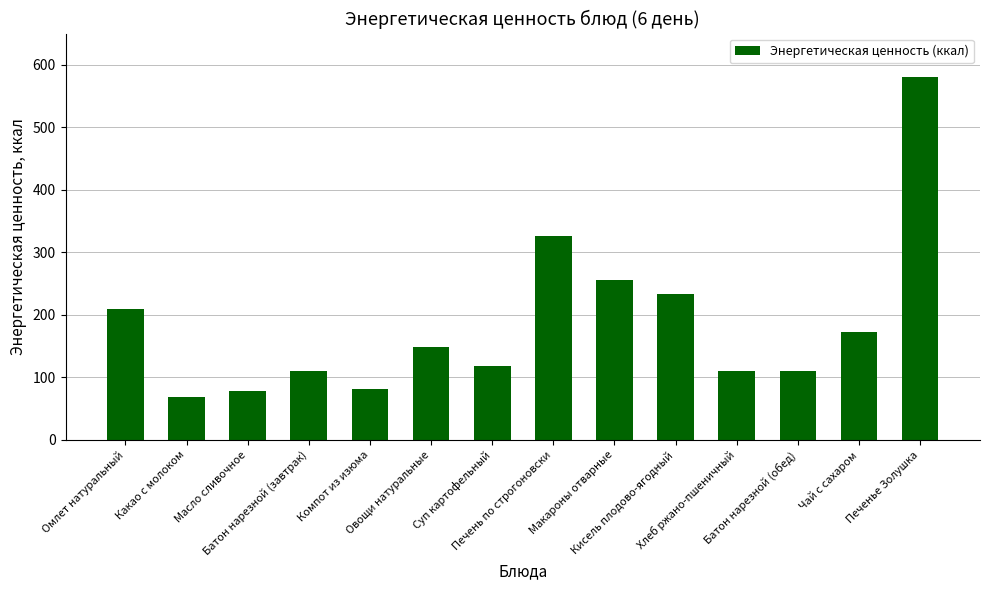

Does the chart contain stacked bars?

No